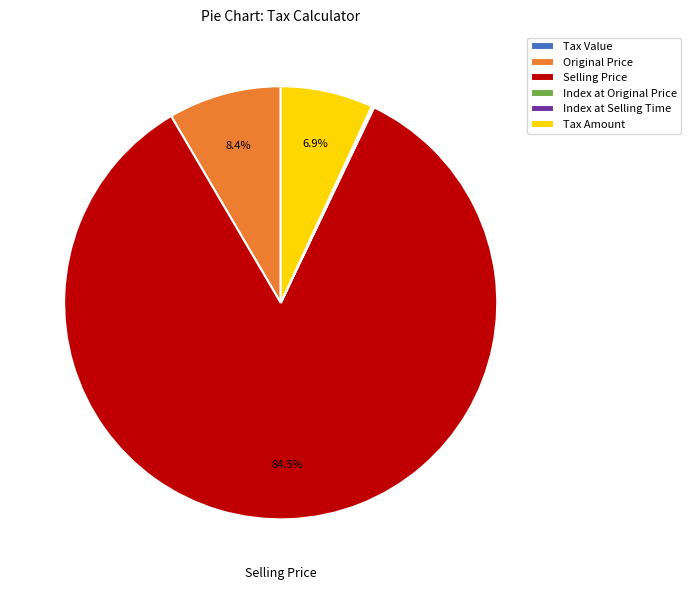

How much of the chart is everything except Original Price?

91.6%